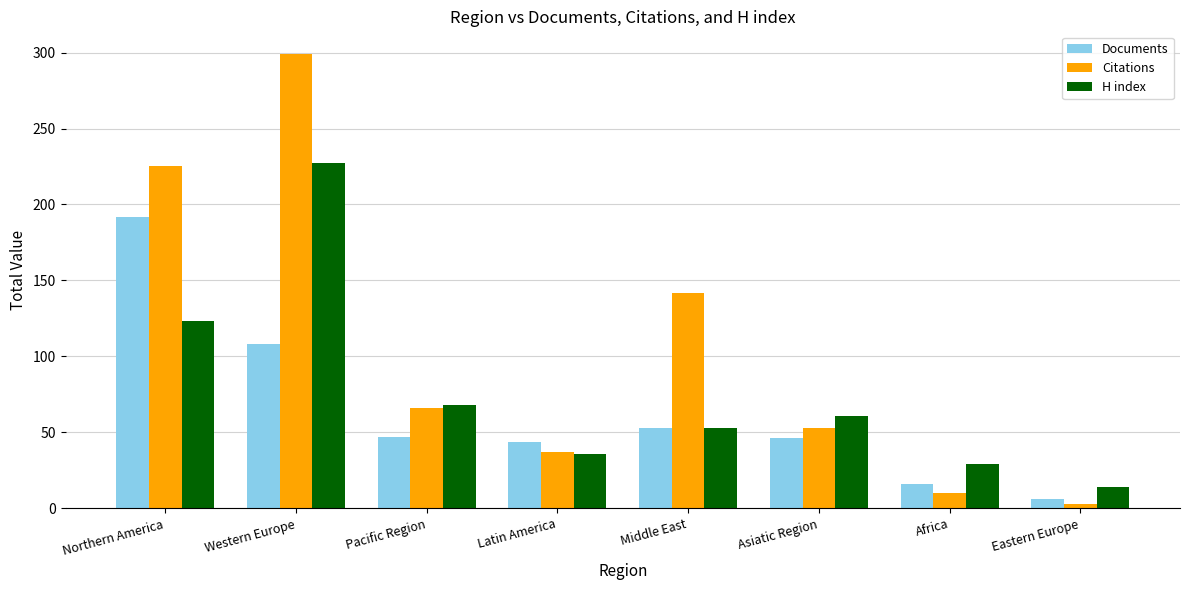

At which label does Citations first exceed 66?

Northern America